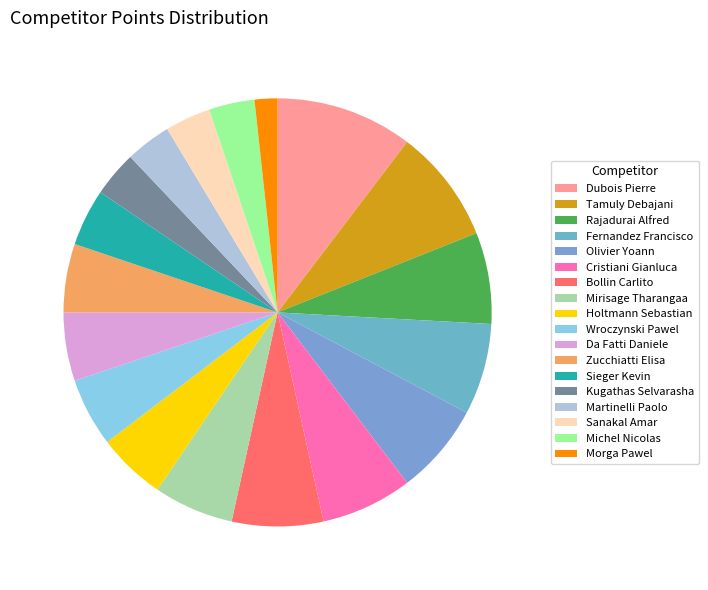

Approximately how many times larger is the value at Michel Nicolas compared to Zucchiatti Elisa?

0.7